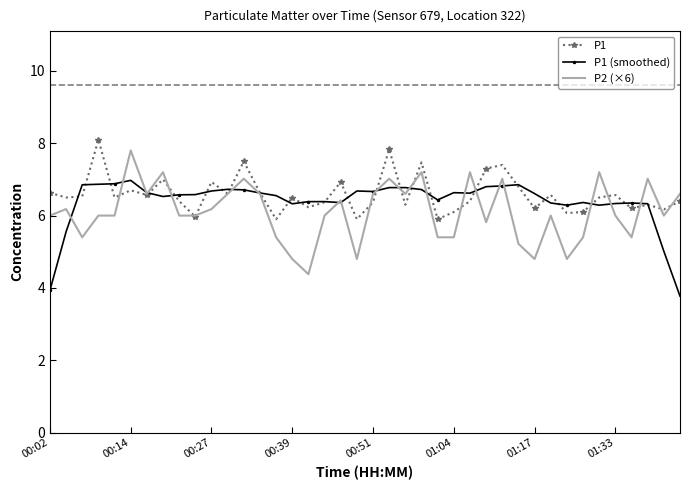

What is the maximum value shown in the chart?

8.1